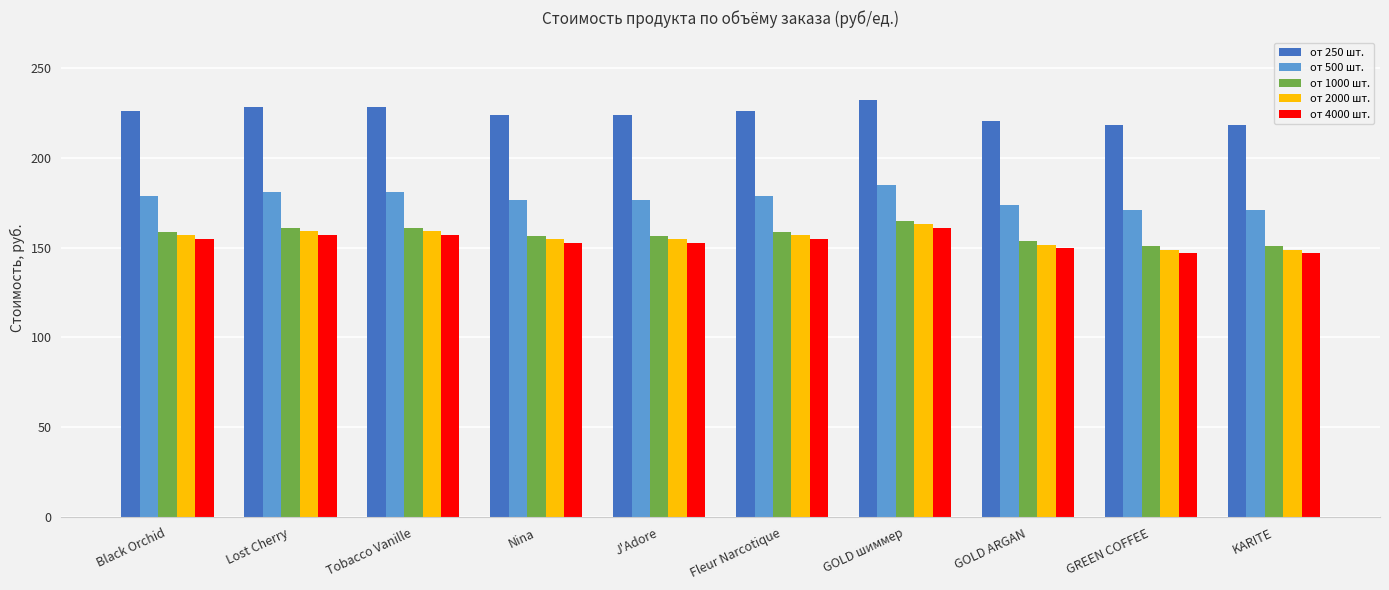

What position from the right is Nina?

7